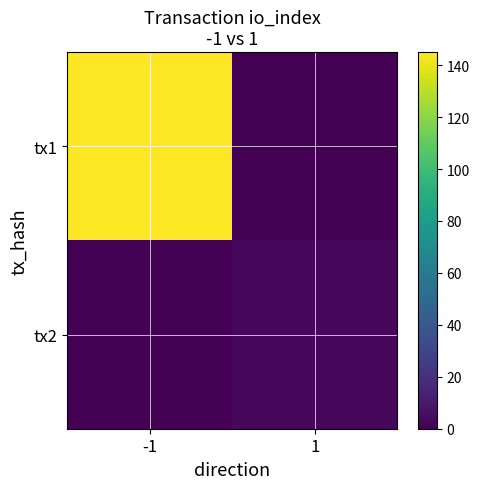

Reading left to right, extract all data points from this chart.

tx1: -1=145	1=0
tx2: -1=0	1=3